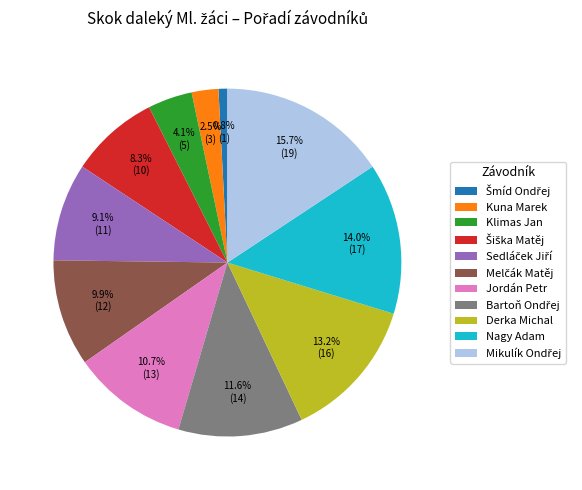

Is there a majority slice in this chart?

No